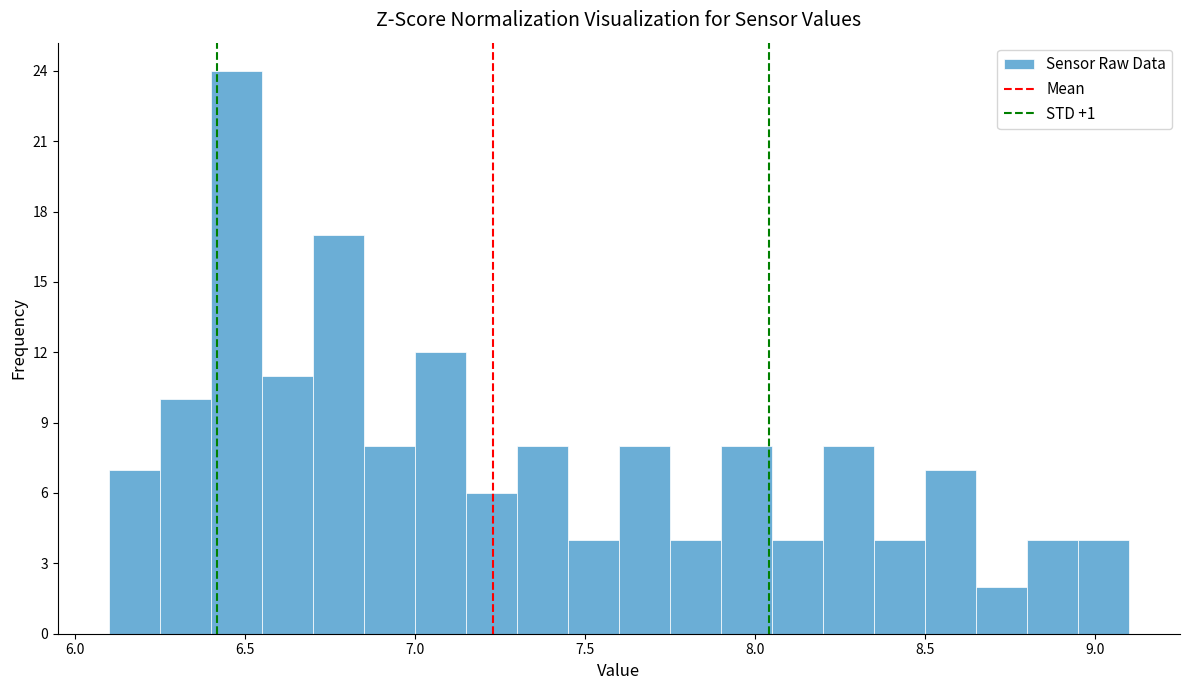

Around what value on the x-axis is the tallest bar? Give the approximate position of its centre, as read against the axis.

6.50